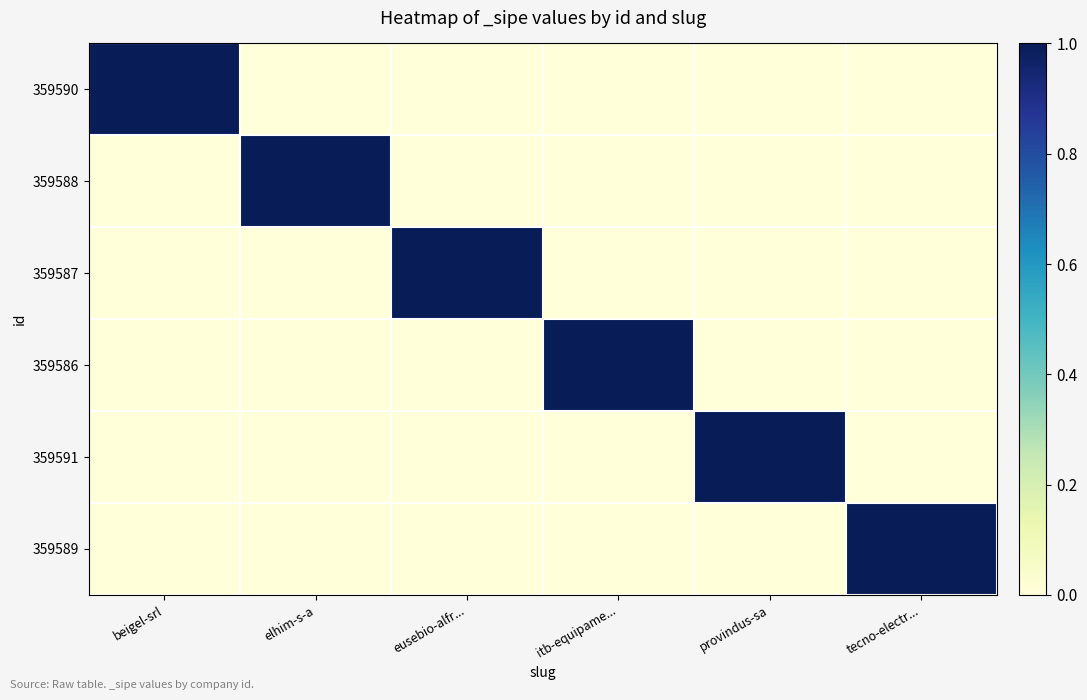

Rank the series by their maximum value, from highest to lowest.

359590, 359588, 359587, 359586, 359591, 359589